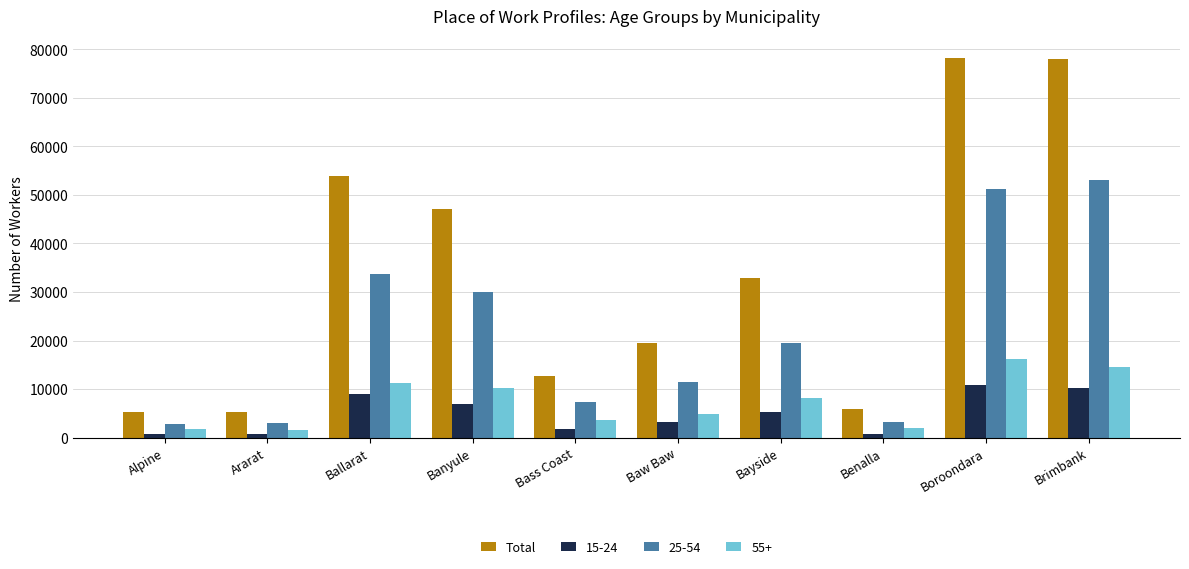

What is the difference between the highest and lowest values at Bayside?

27647